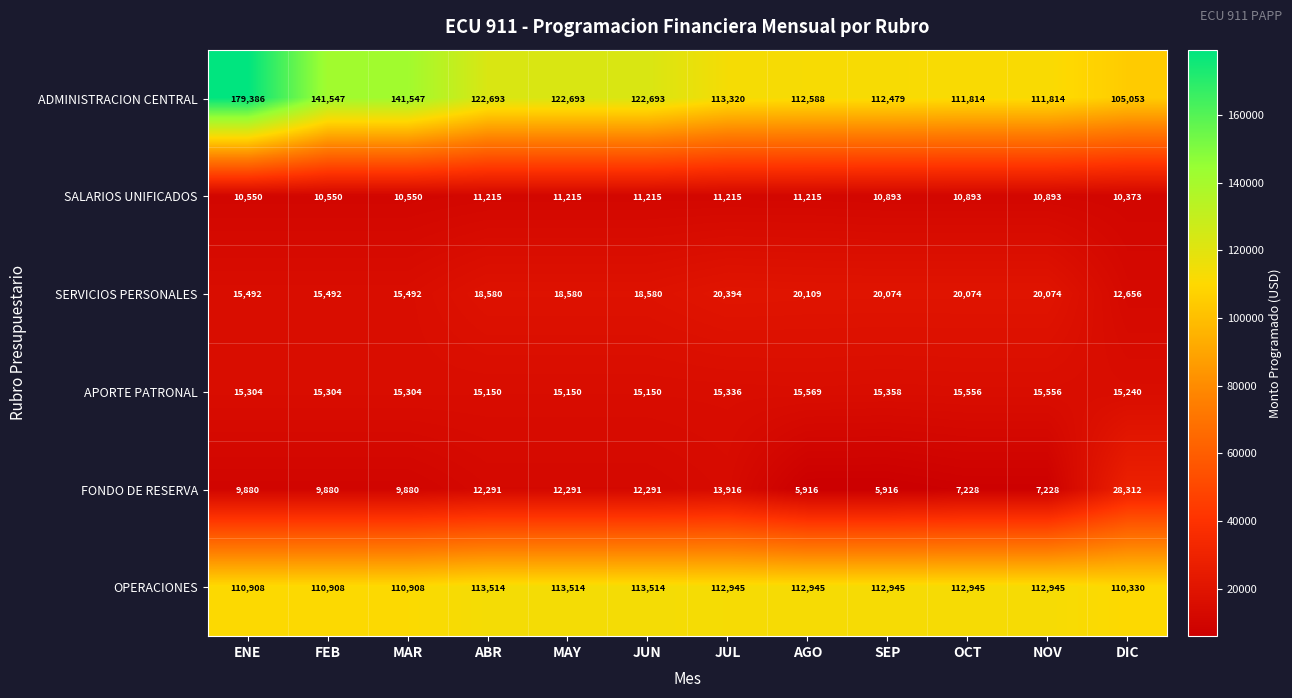

At which category is the sum across all series the highest?

ENE